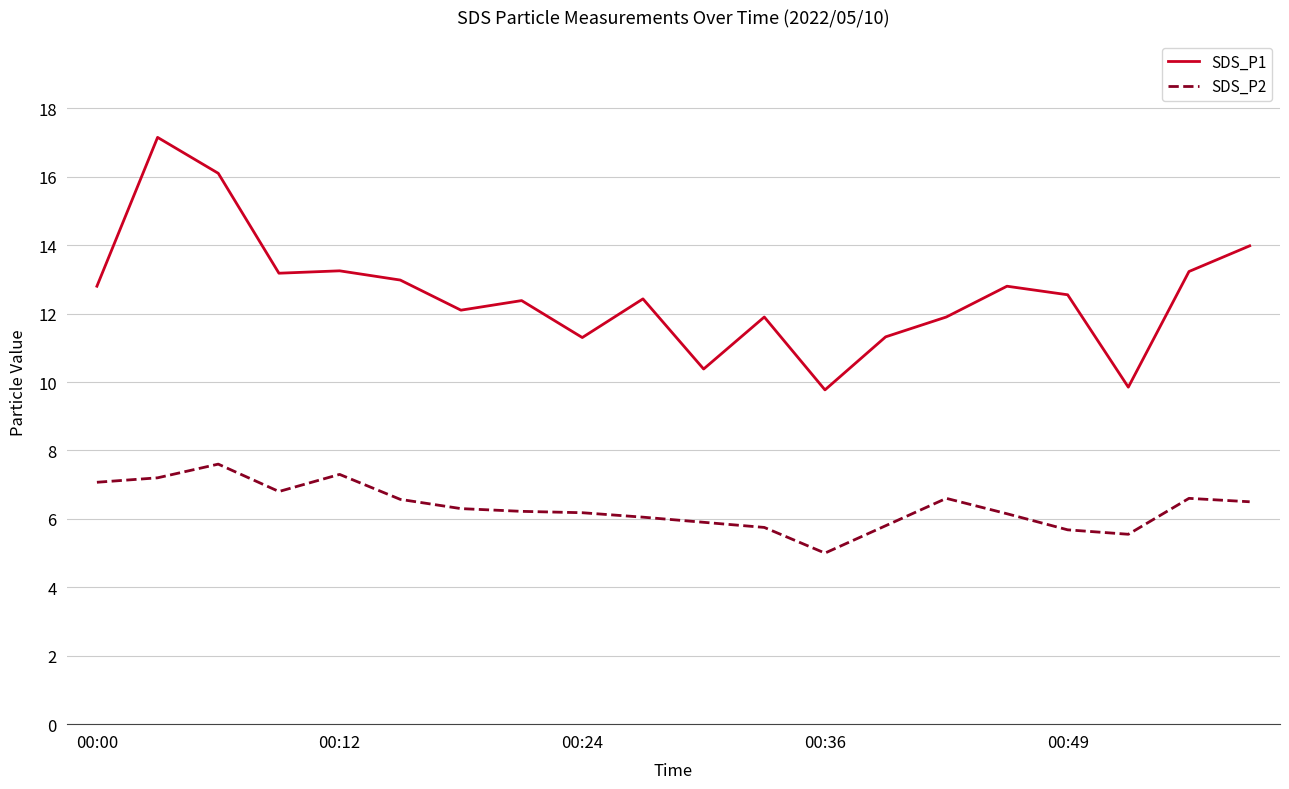

List the series in order of their peak value, lowest first.

SDS_P2, SDS_P1